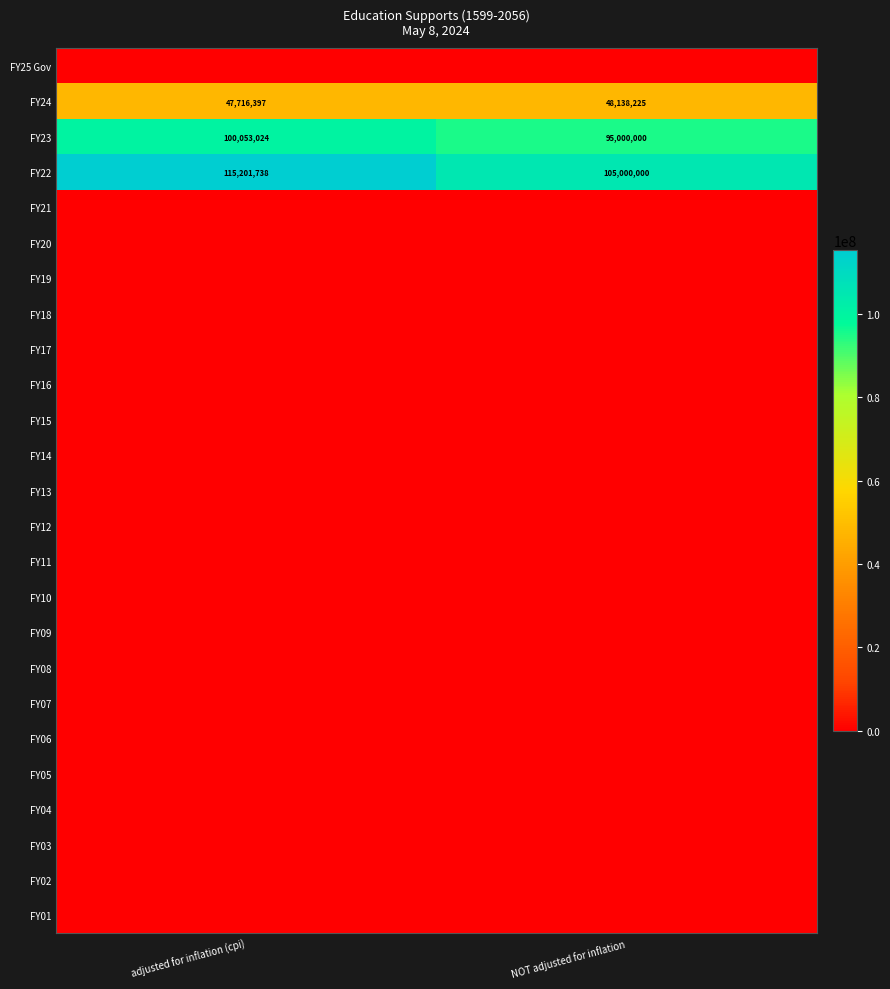

At which label is FY24 closest to 47927311?

adjusted for inflation (cpi)